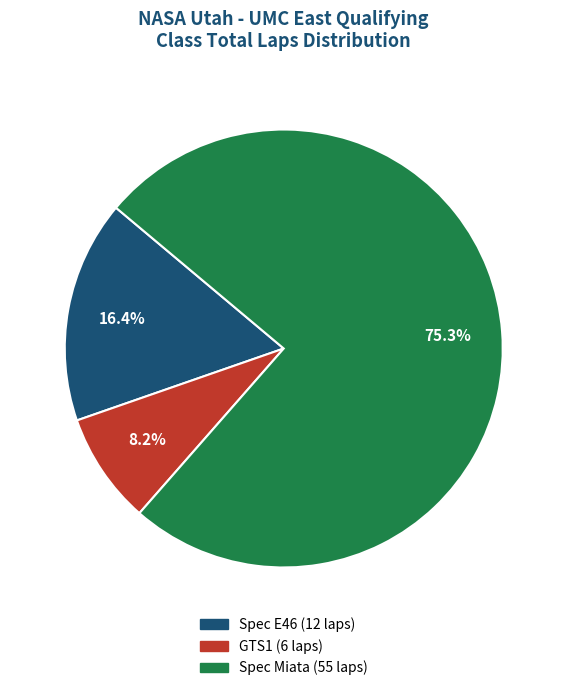

Does any single category account for the majority?

Yes